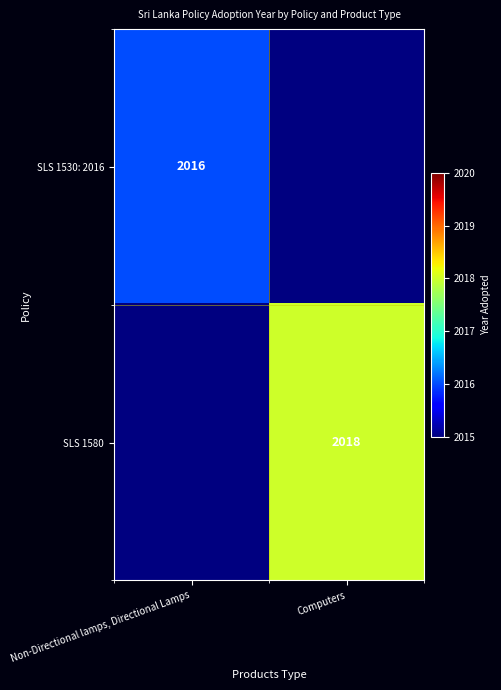

Is it true that SLS 1580 equals 3468 at Computers?

False